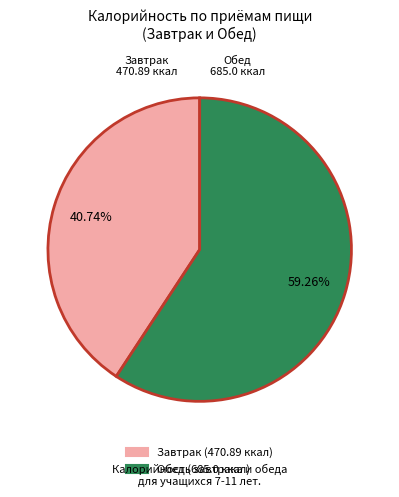

To the nearest percent, what is the combined percentage of Обед and Завтрак?

100%